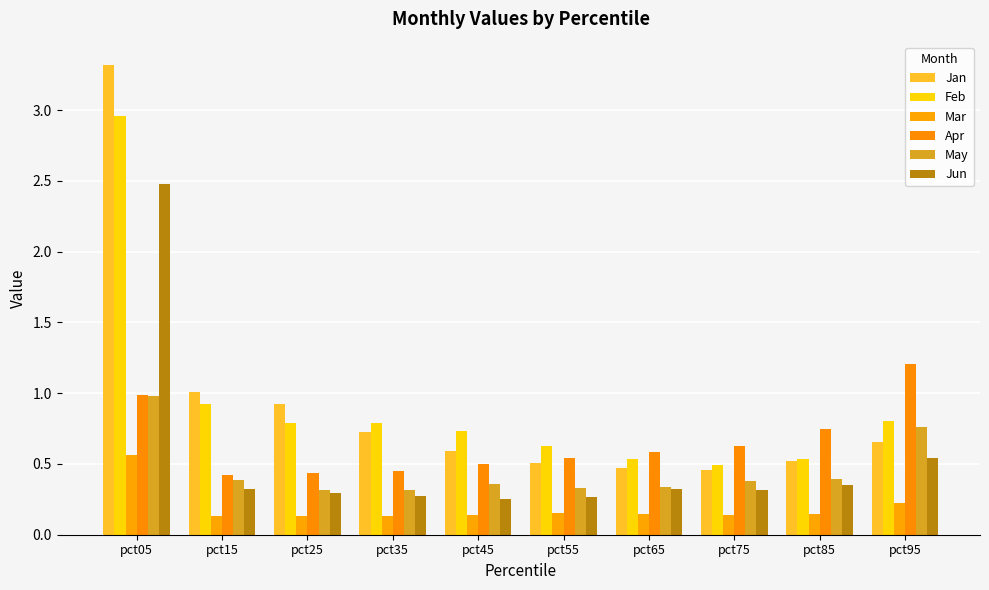

The Jan series shows 0.7 at pct35. True or false?

True